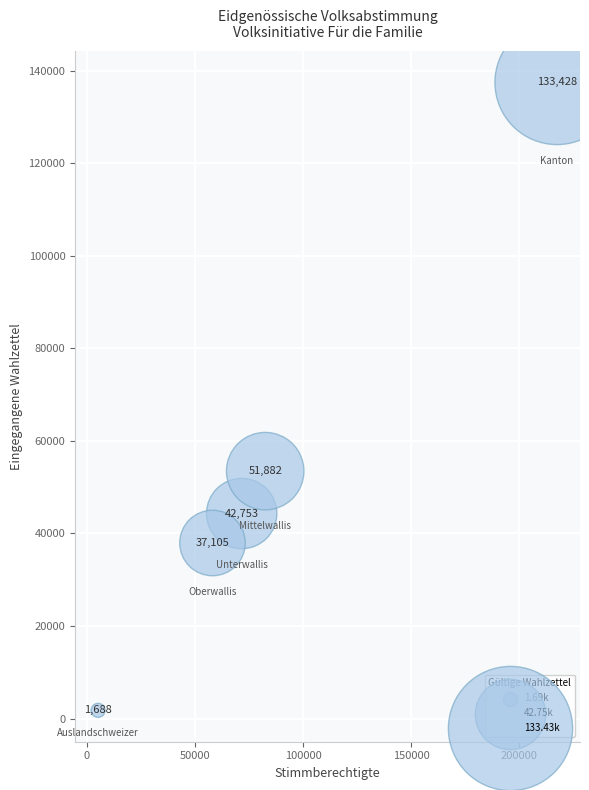

What Y value in the scatter plot is closest to 69613?

53461